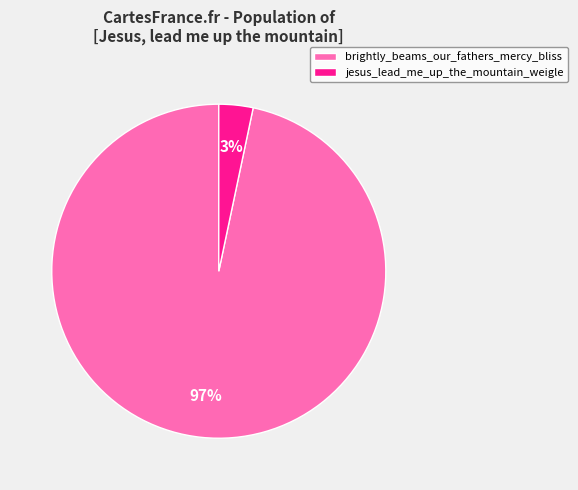

To the nearest percent, what is the average slice percentage?

50%